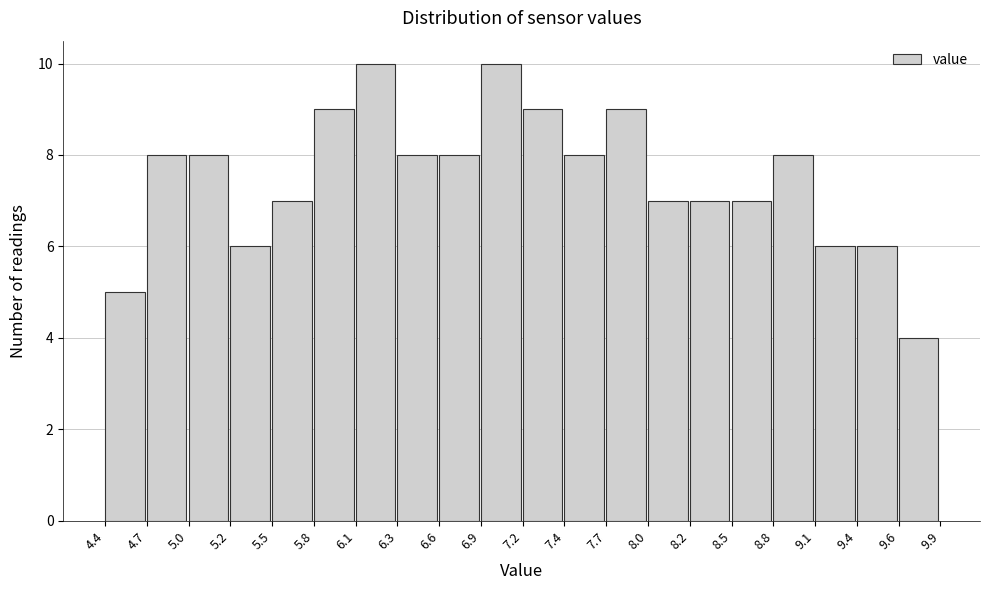

Reading left to right, transcribe this chart: for each bar, give the range it covers on the x-axis and its height. The values are not printed on the chart, so give them approximately, as read against the axis.

4.4 to 4.7: 5
4.7 to 5.0: 8
5.0 to 5.2: 8
5.2 to 5.5: 6
5.5 to 5.8: 7
5.8 to 6.1: 9
6.1 to 6.3: 10
6.3 to 6.6: 8
6.6 to 6.9: 8
6.9 to 7.2: 10
7.2 to 7.4: 9
7.4 to 7.7: 8
7.7 to 8.0: 9
8.0 to 8.2: 7
8.2 to 8.5: 7
8.5 to 8.8: 7
8.8 to 9.1: 8
9.1 to 9.4: 6
9.4 to 9.6: 6
9.6 to 9.9: 4